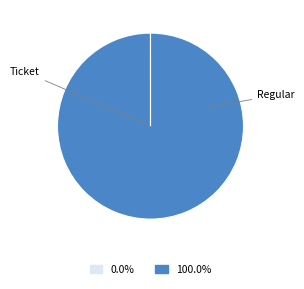

Is there a majority slice in this chart?

Yes